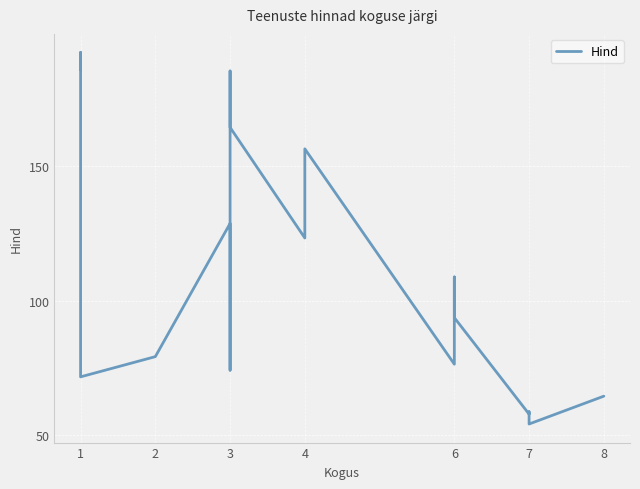

What is the difference between the second highest and second lowest values?

127.9